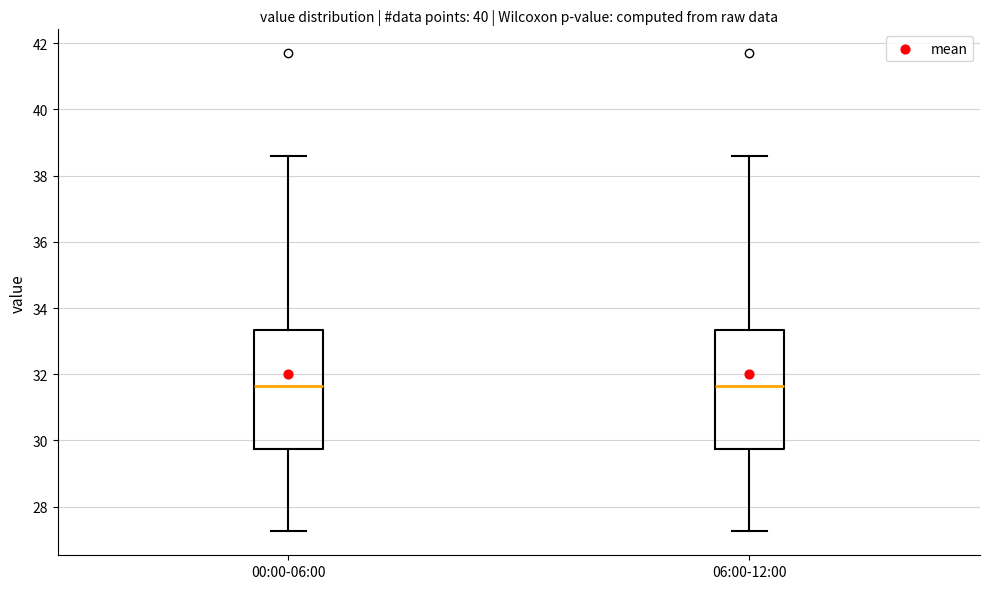

Where is the upper edge of the box for 00:00-06:00 on the y-axis? The values are not printed on the chart, so give them approximately, as read against the axis.

33.4